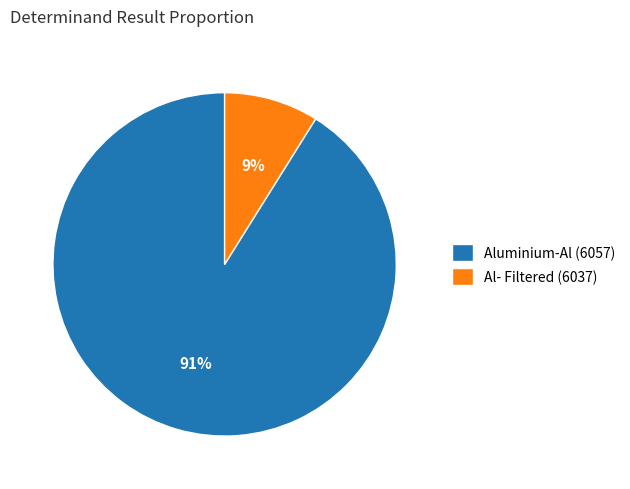

Combined, do Al- Filtered (6037) and Aluminium-Al (6057) account for over 50%?

Yes